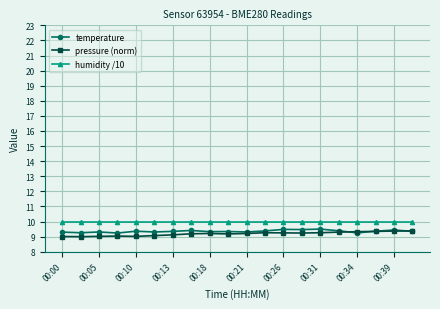

True or false: humidity /10 and pressure (norm) intersect in this chart.

False